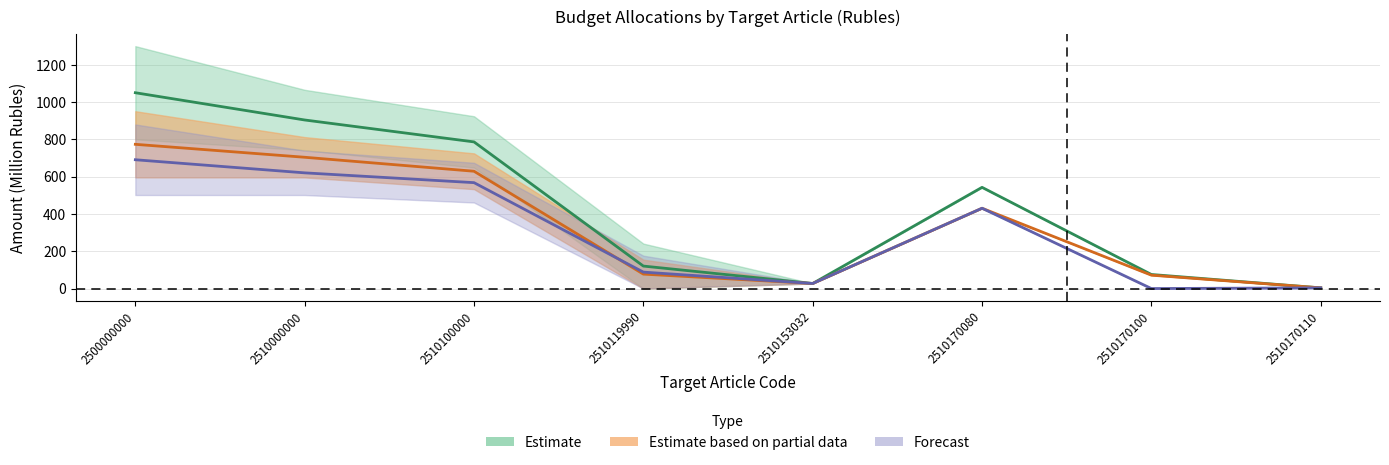

True or false: 2023 Total and 2024 Total intersect in this chart.

False